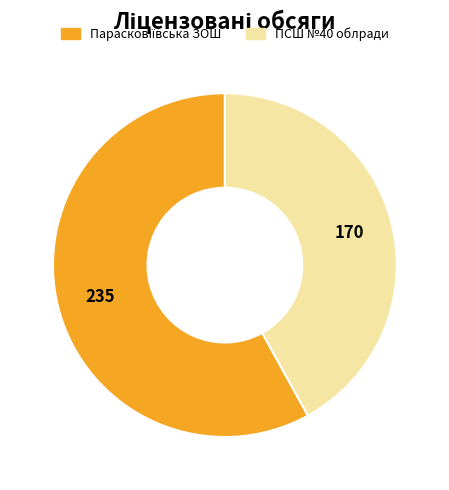

Which category has the smallest portion of the pie?

ПСШ №40 облради